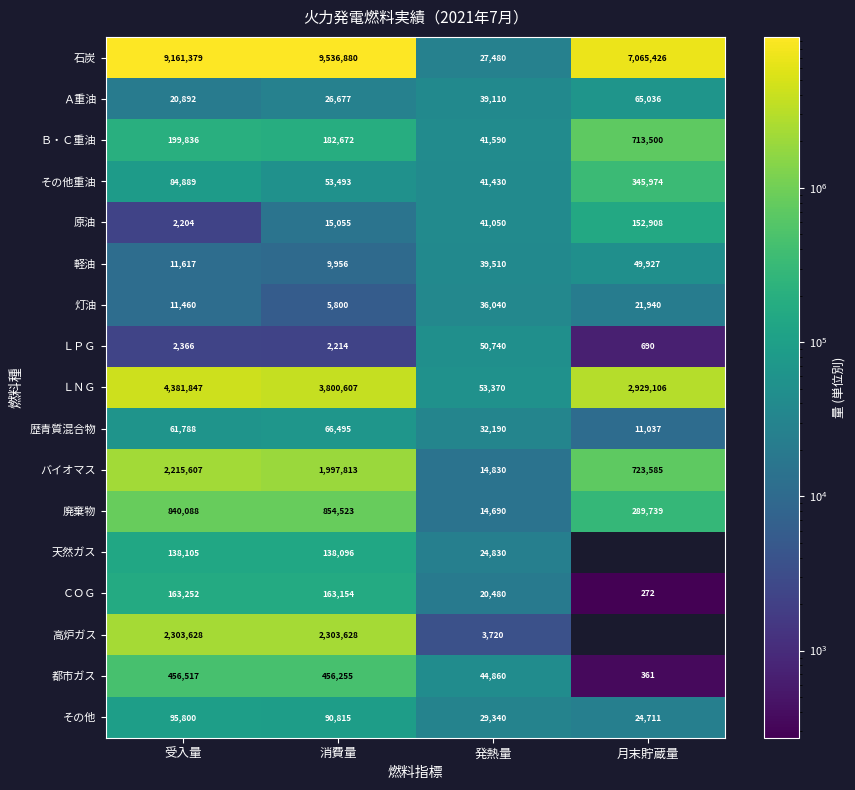

At which label is Ｂ・Ｃ重油 closest to 377545?

受入量